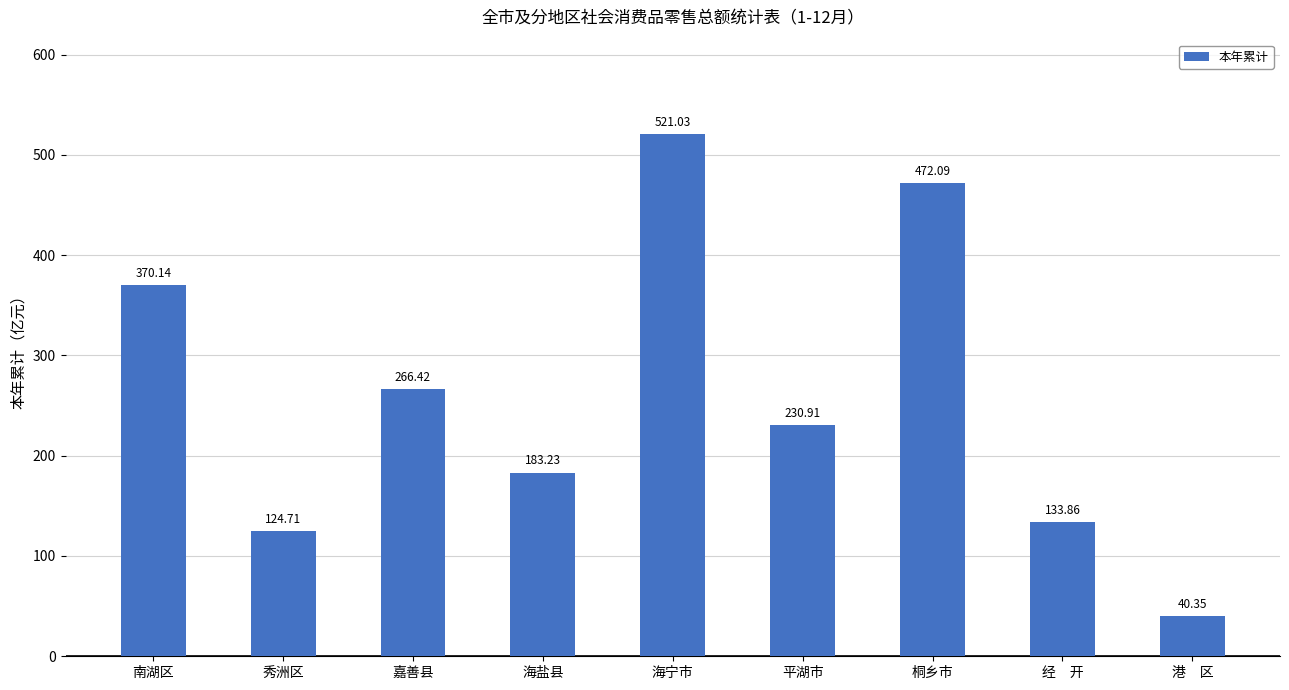

The chart shows a value of 305.1 at 海宁市. True or false?

False